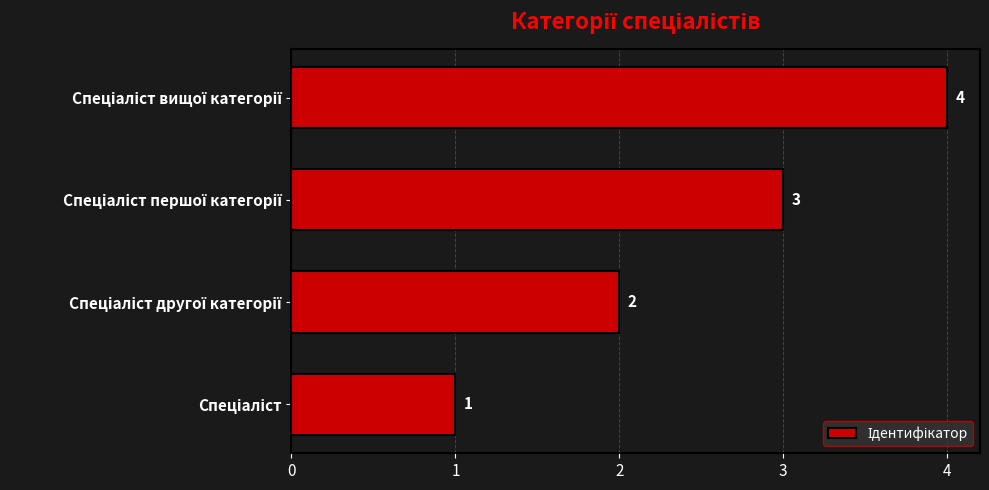

What is the sum of all values?

10